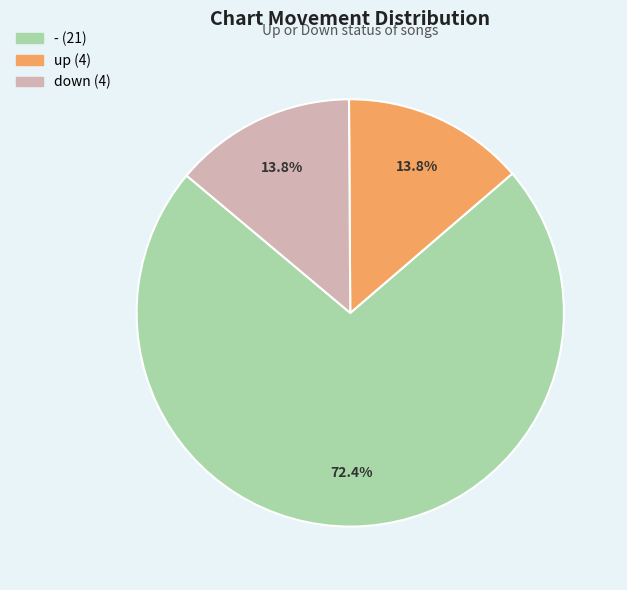

To the nearest percent, what is the difference between the largest and smallest slice percentages?

59%